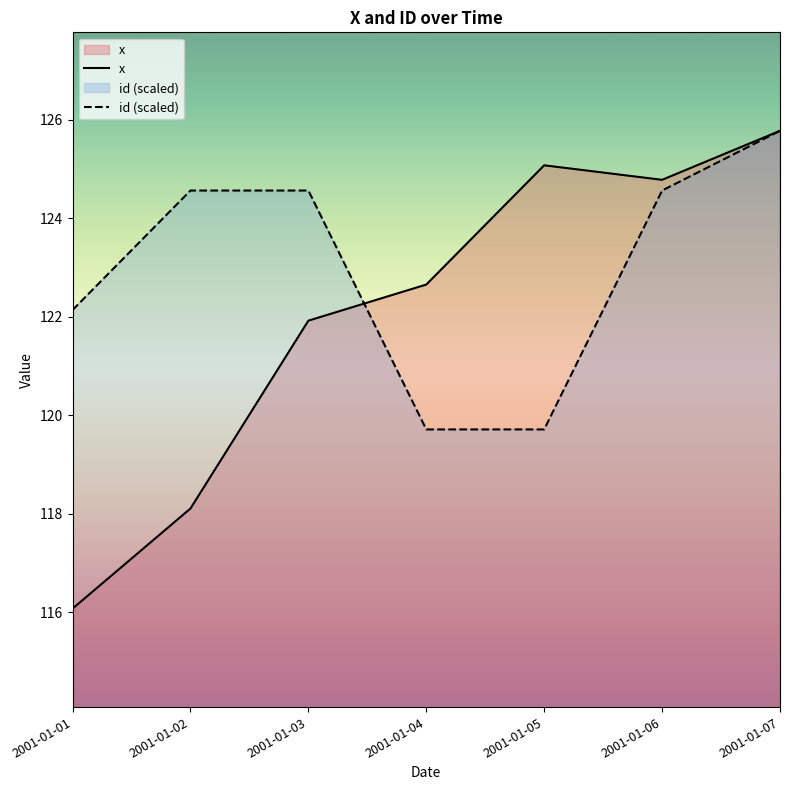

Count the number of data series in this chart.

2